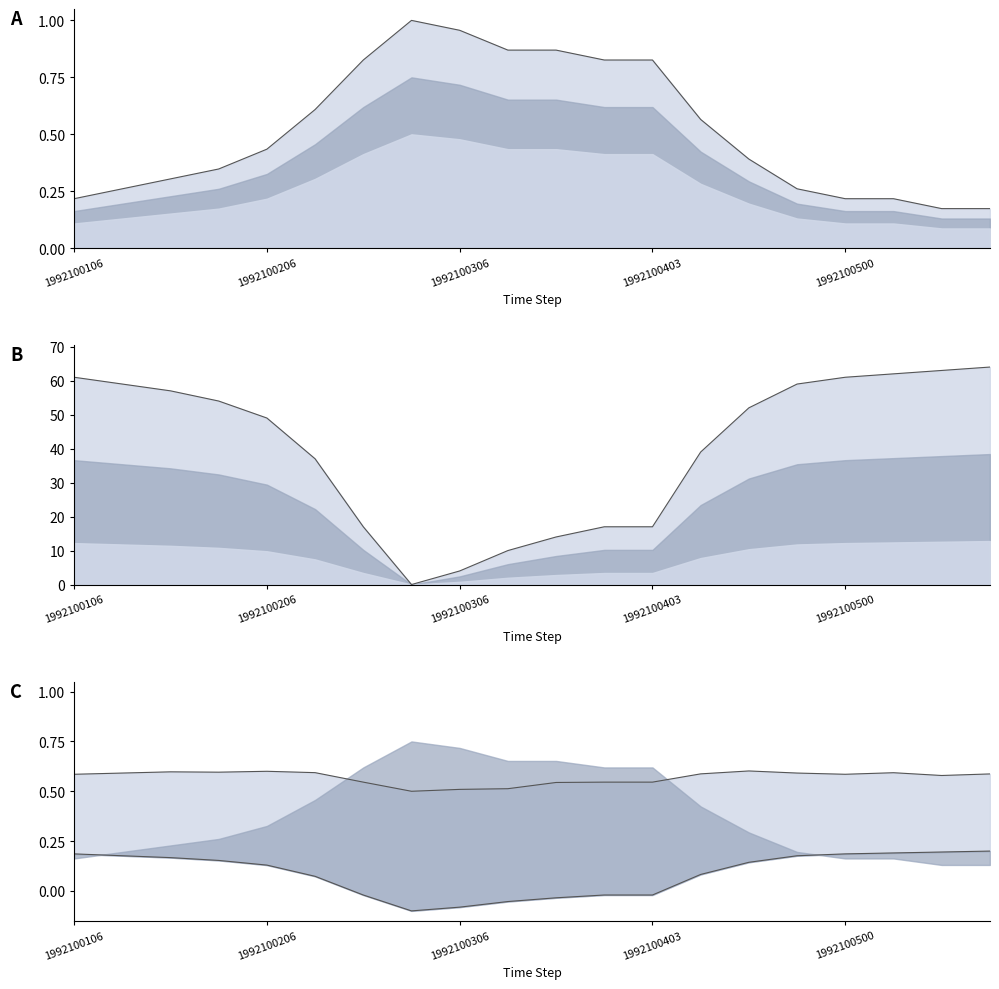

Reading right to left, extract all data points from this chart.

Wind Speed line: 0.2	0.2	0.2	0.2	0.3	0.4	0.6	0.8	0.8	0.9	0.9	1.0	1.0	0.8	0.6	0.4	0.3	0.3	0.3	0.2
Pressure line: 64.0	63.0	62.0	61.0	59.0	52.0	39.0	17.0	17.0	14.0	10.0	4.0	0.0	17.0	37.0	49.0	54.0	57.0	59.0	61.0
Combined line: 0.6	0.6	0.6	0.6	0.6	0.6	0.6	0.5	0.5	0.5	0.5	0.5	0.5	0.5	0.6	0.6	0.6	0.6	0.6	0.6
Combined lower line: 0.2	0.2	0.2	0.2	0.2	0.1	0.1	-0.0	-0.0	-0.0	-0.1	-0.1	-0.1	-0.0	0.1	0.1	0.2	0.2	0.2	0.2